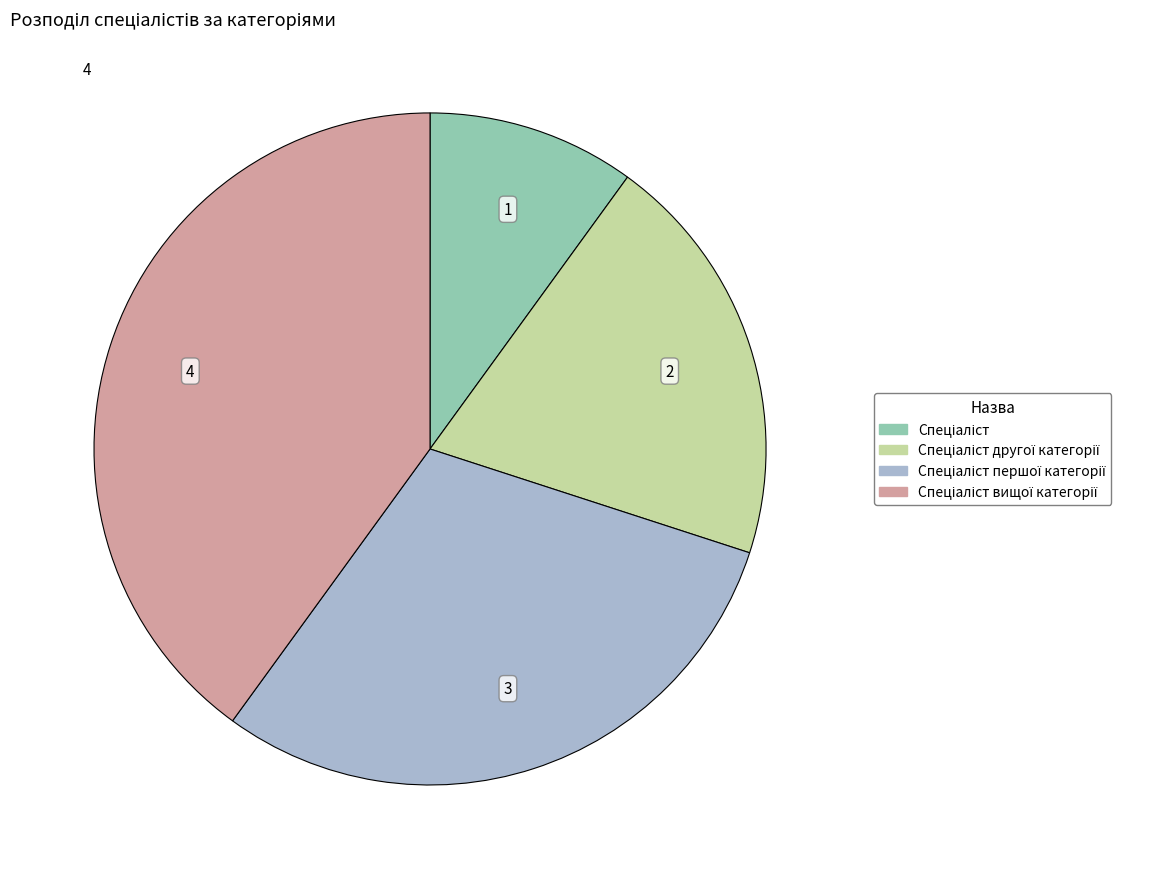

Is there any slice that represents more than half of the pie?

No